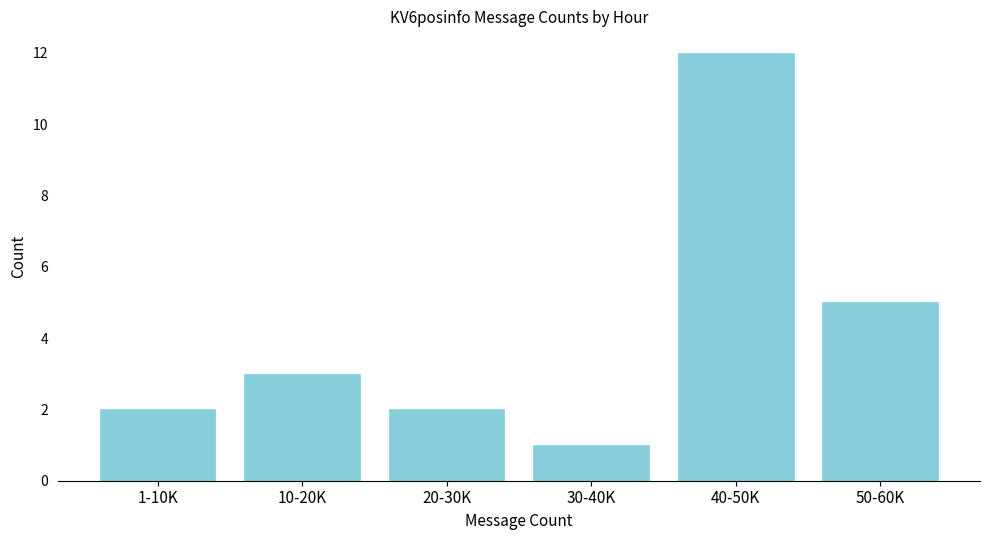

Reading right to left, extract all data points from this chart.

5	12	1	2	3	2